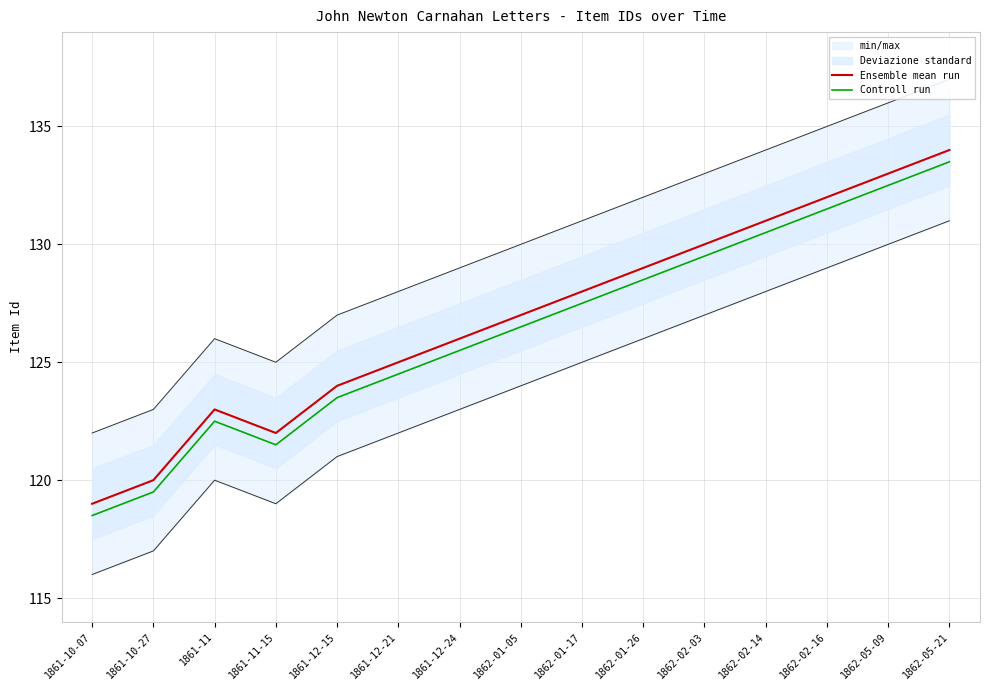

Is this an area chart (filled region under the line)?

No